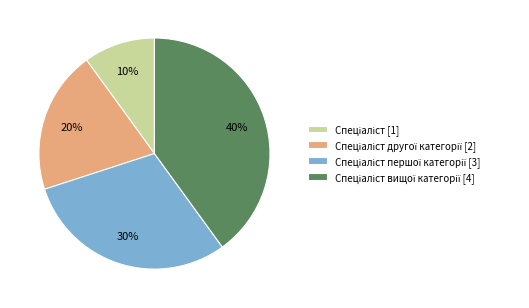

Is there any slice that represents more than half of the pie?

No